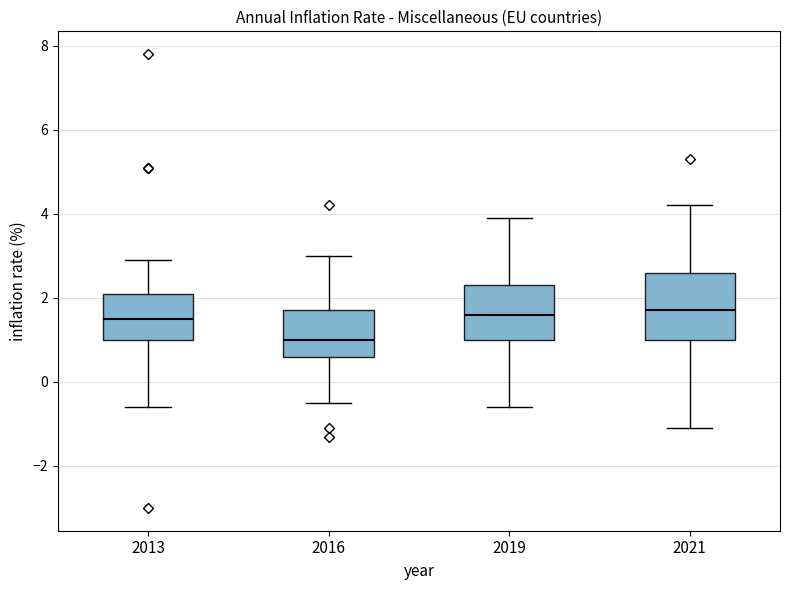

Reading left to right, transcribe this box plot: for each box, give where its median line is, the range the box spans, and where its two whiskers end, as read against the y-axis. The values are not printed on the chart, so give them approximately, as read against the axis.

2013: median 1.6, box 1.0 to 2.2, whiskers -0.6 to 3.0
2016: median 1.0, box 0.6 to 1.8, whiskers -0.4 to 3.0
2019: median 1.6, box 1.0 to 2.4, whiskers -0.6 to 4.0
2021: median 1.8, box 1.0 to 2.6, whiskers -1.0 to 4.2